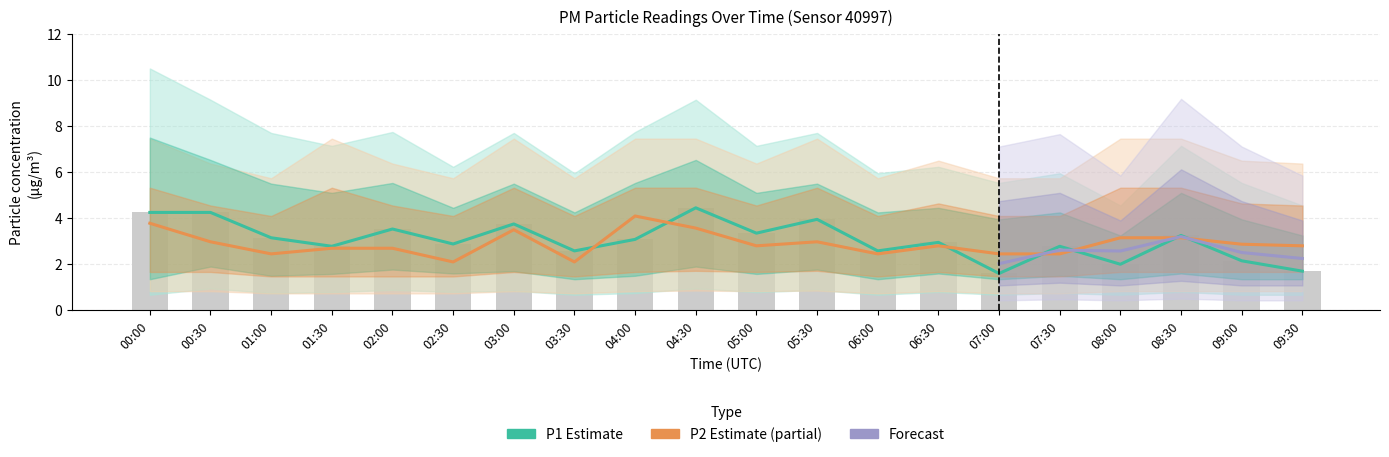

At which label does P2_lower reach its peak?

04:30